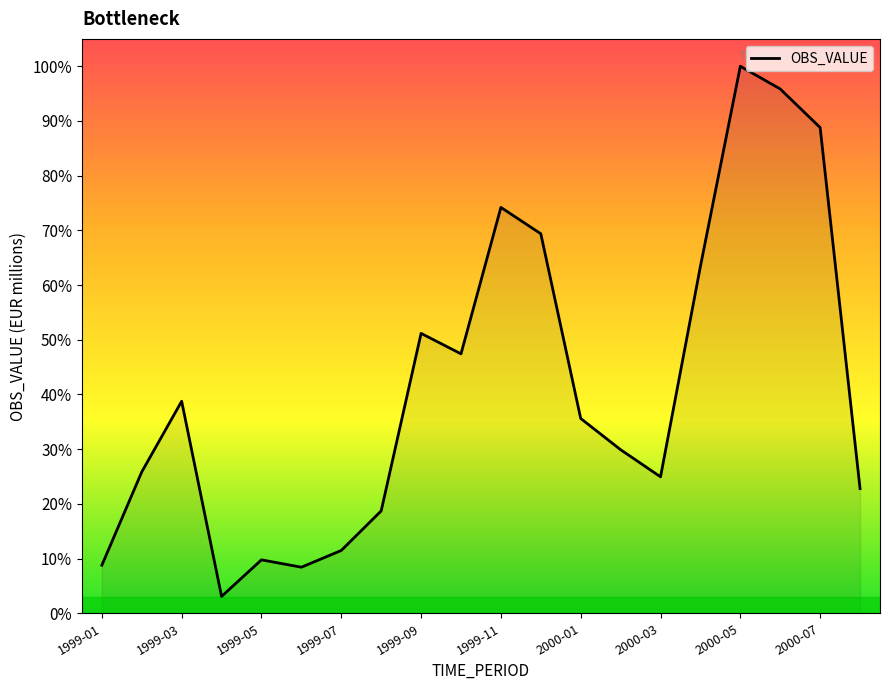

Which label corresponds to the largest value in the chart?

2000-05